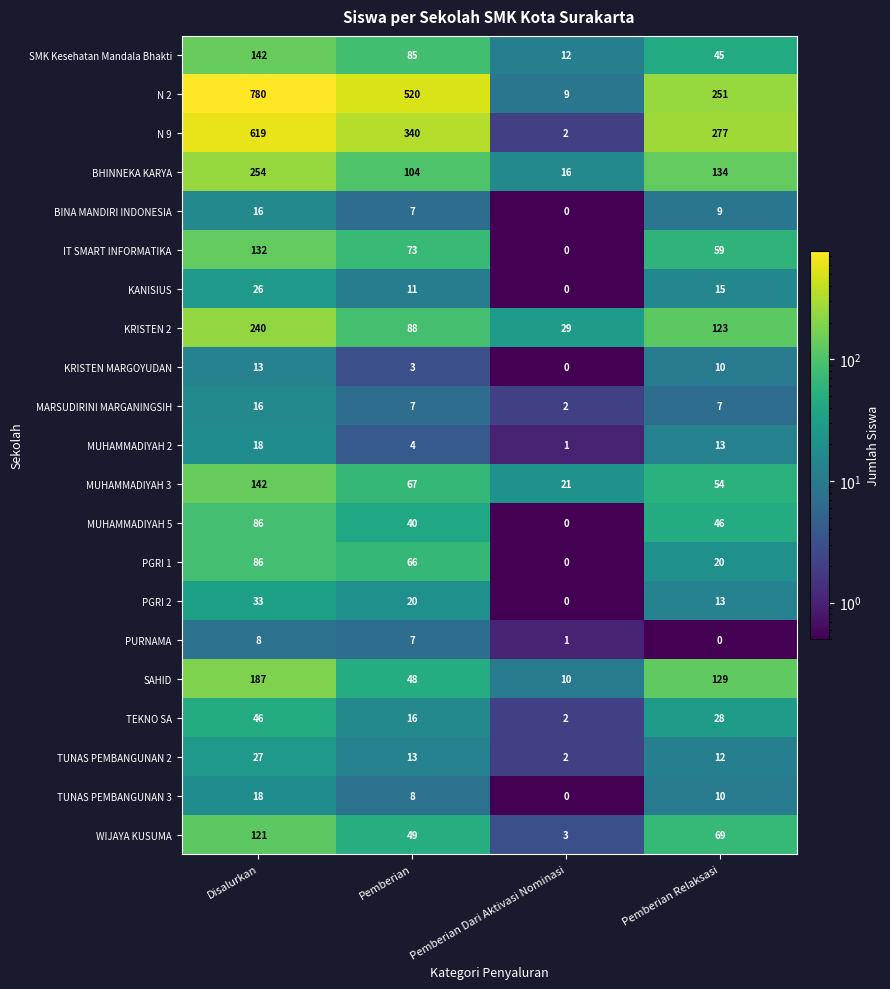

What is the sum of the KANISIUS values at Pemberian Dari Aktivasi Nominasi and Pemberian?

11